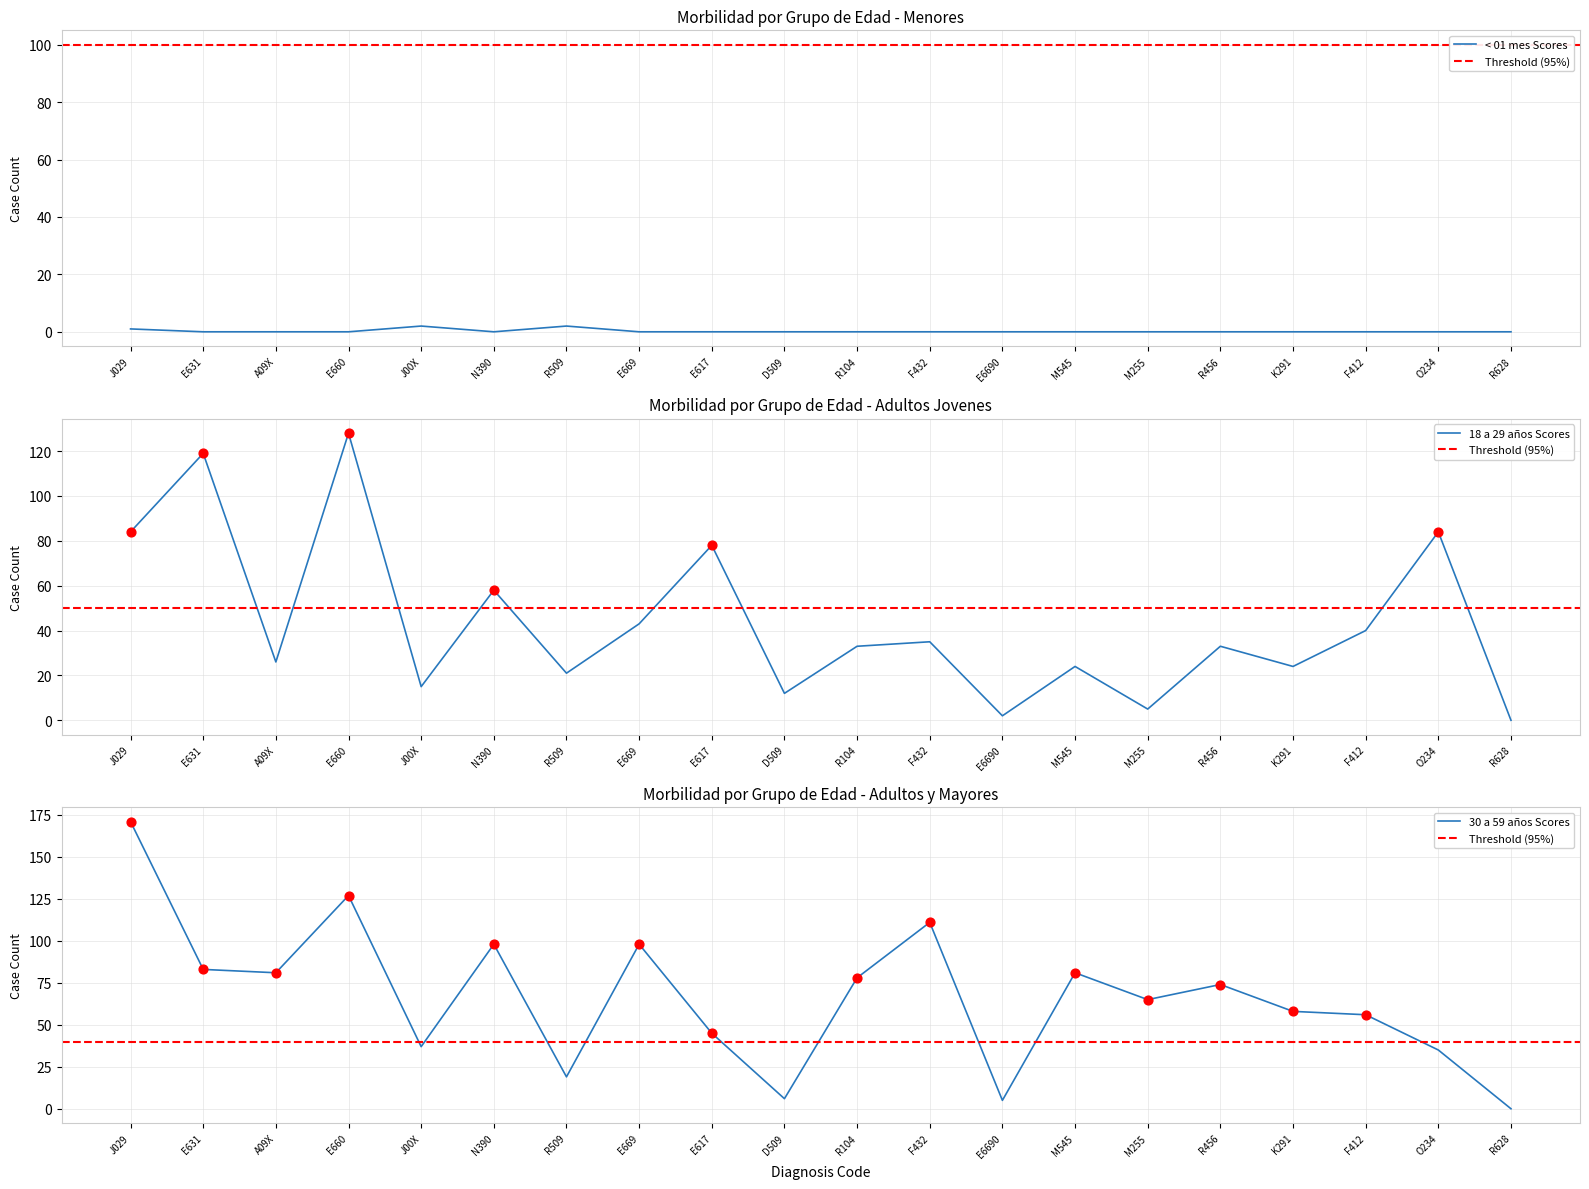

Is the value of 30 a 59 años at D509 greater than the value of 18 a 29 años at E617?

No